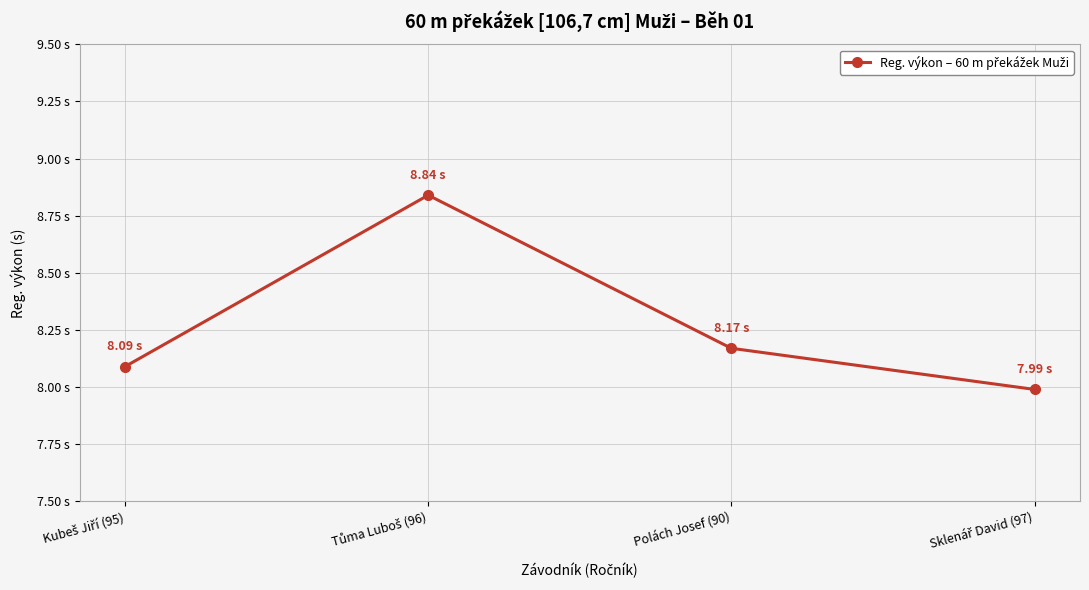

Which has a higher value, Kubeš Jiří (95) or Tůma Luboš (96)?

Tůma Luboš (96)